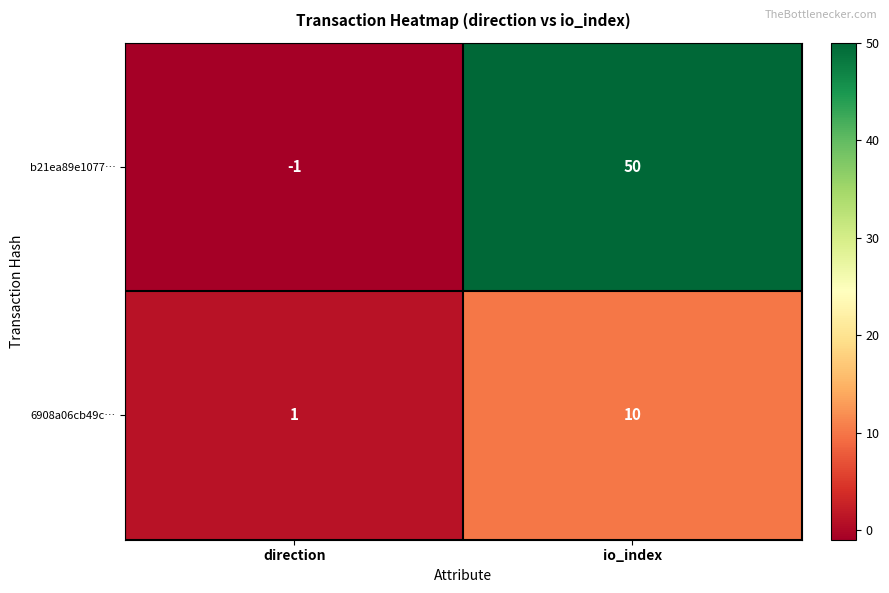

Rank the categories by 6908a06cb49c… value from lowest to highest.

direction, io_index